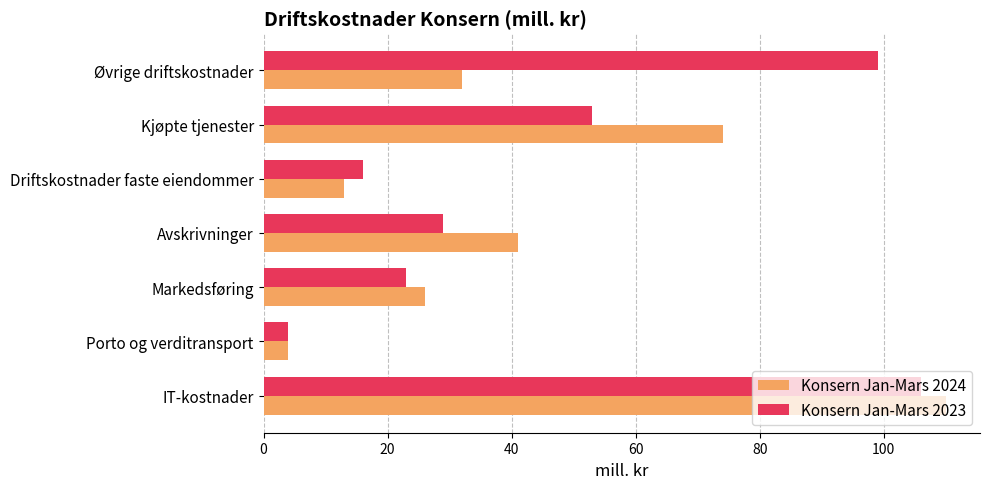

Count the number of data series in this chart.

2